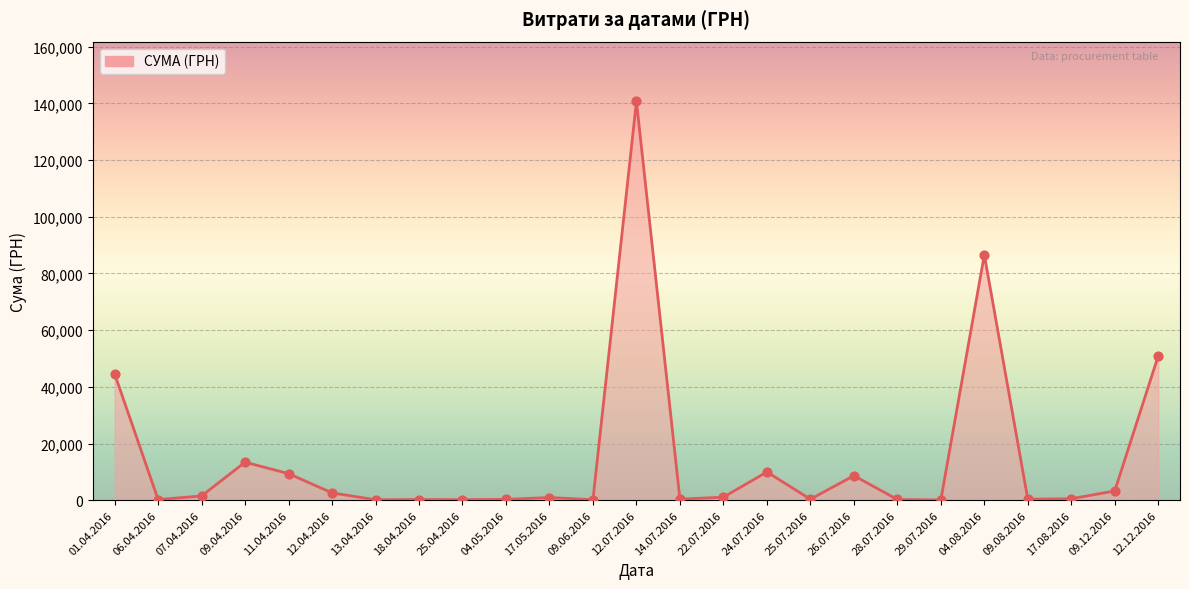

What is the change in value from 25.04.2016 to 09.08.2016?

+146.3